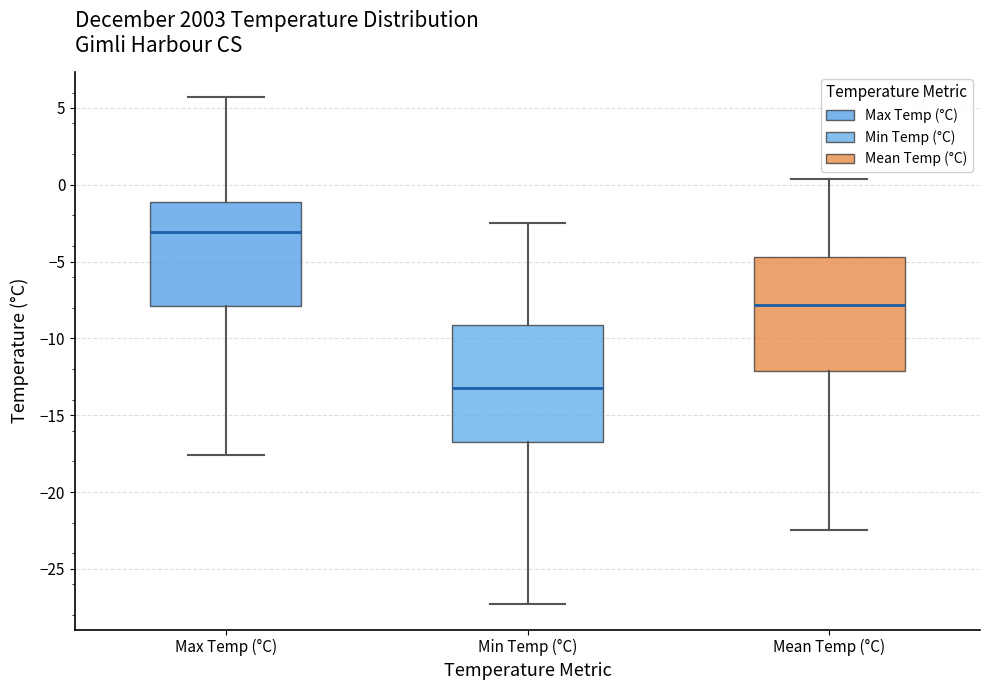

Reading left to right, transcribe this box plot: for each box, give where its median line is, the range the box spans, and where its two whiskers end, as read against the y-axis. The values are not printed on the chart, so give them approximately, as read against the axis.

Max Temp (°C): median -3.0, box -8.0 to -1.0, whiskers -17.5 to 5.5
Min Temp (°C): median -13.0, box -16.5 to -9.0, whiskers -27.5 to -2.5
Mean Temp (°C): median -8.0, box -12.0 to -4.5, whiskers -22.5 to 0.5